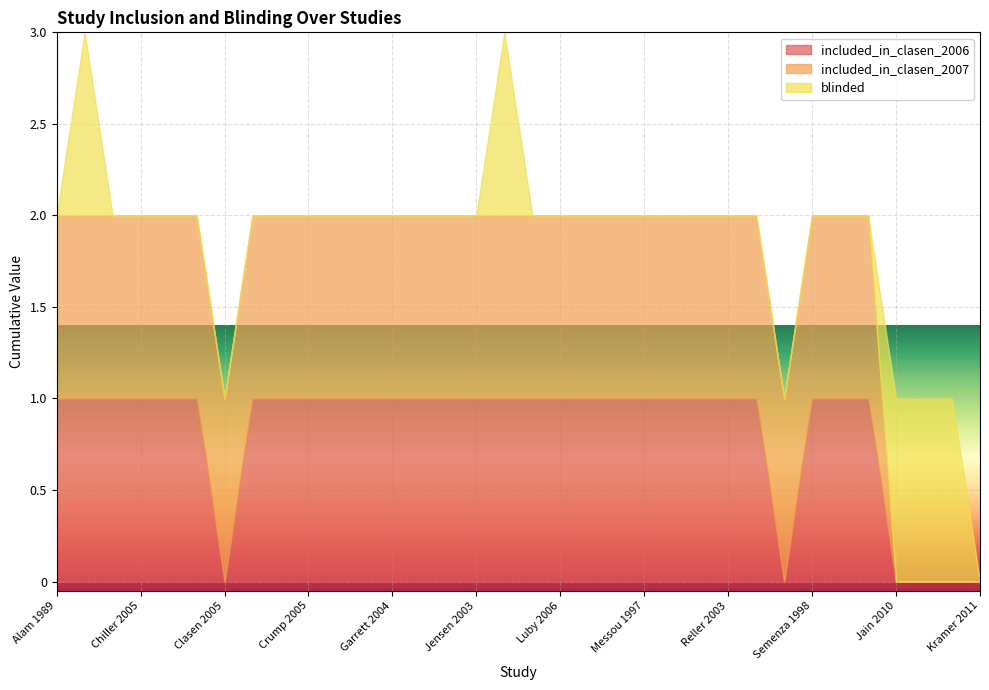

Does the chart display data point markers on the line(s)?

No